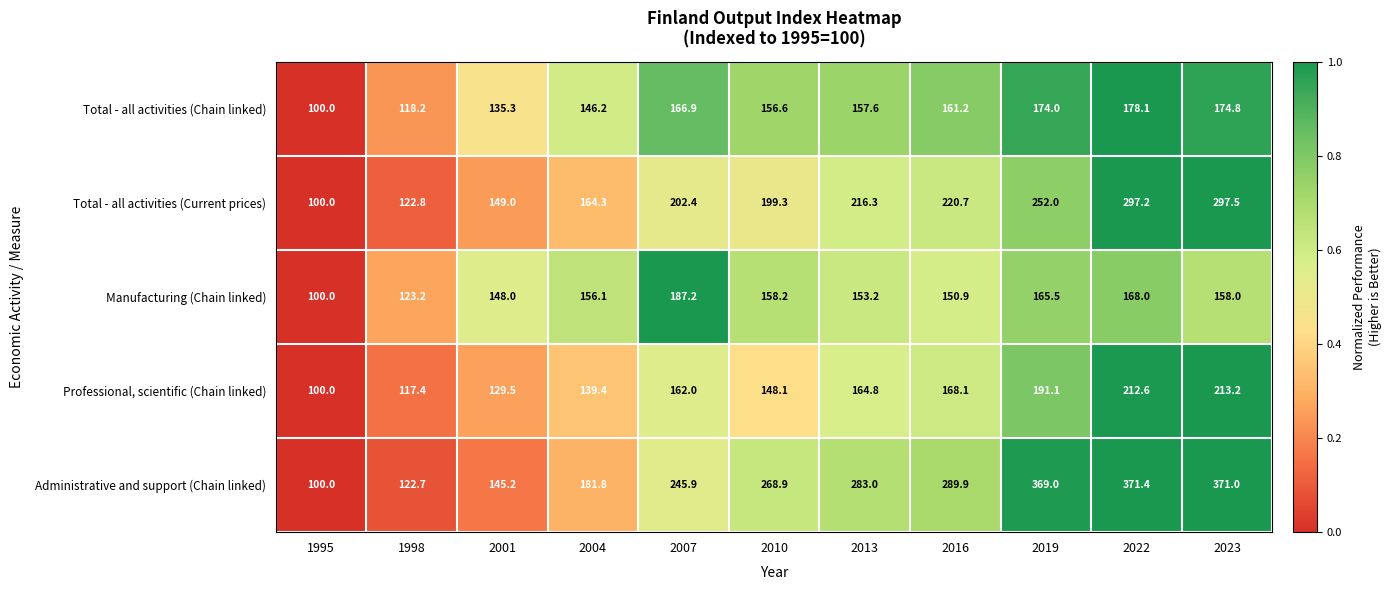

Which series has the largest total across all categories?

Administrative and support (Chain linked)